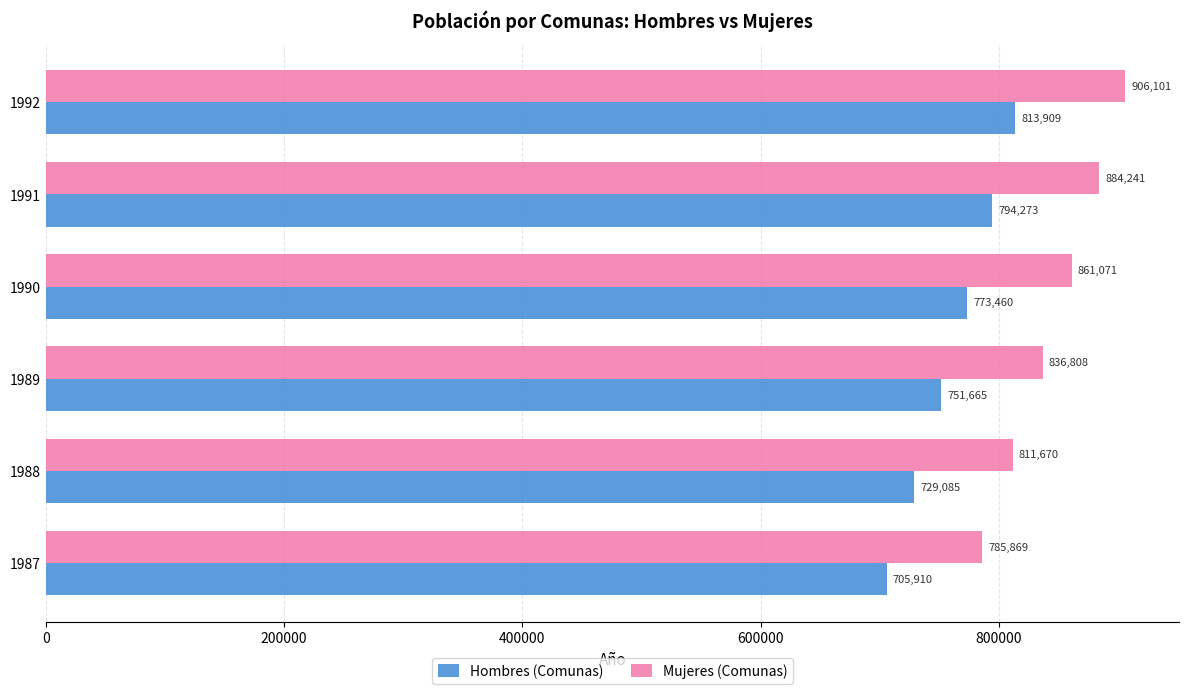

Rank the categories by Mujeres (Comunas) value from highest to lowest.

1992, 1991, 1990, 1989, 1988, 1987